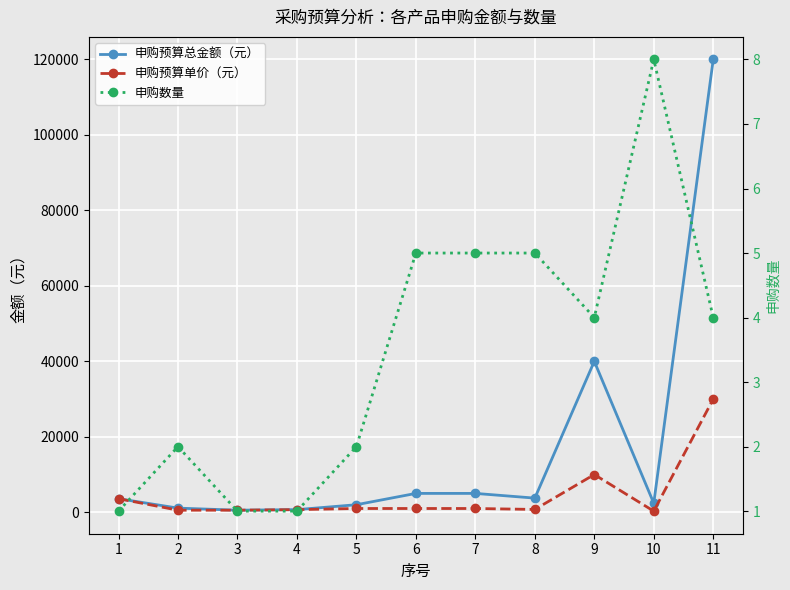

The 申购数量 series shows 14 at 10. True or false?

False